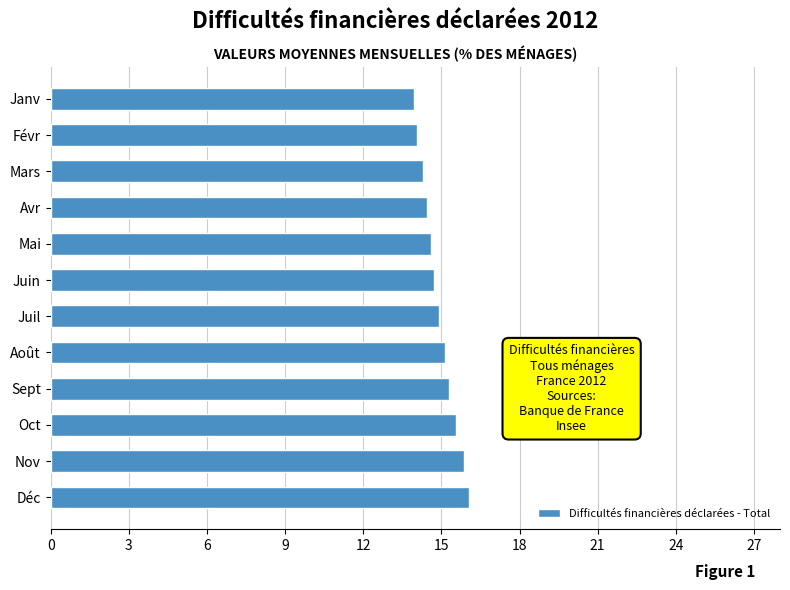

What is the change in value from Sept to Avr?

-0.9